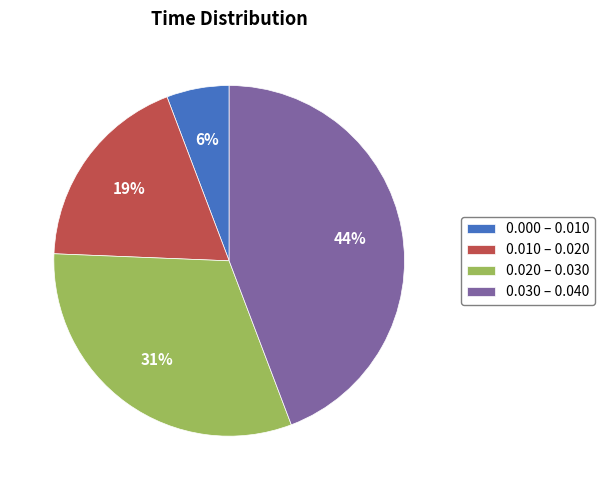

To the nearest percent, what percentage of the pie is 0.020 – 0.030?

31%